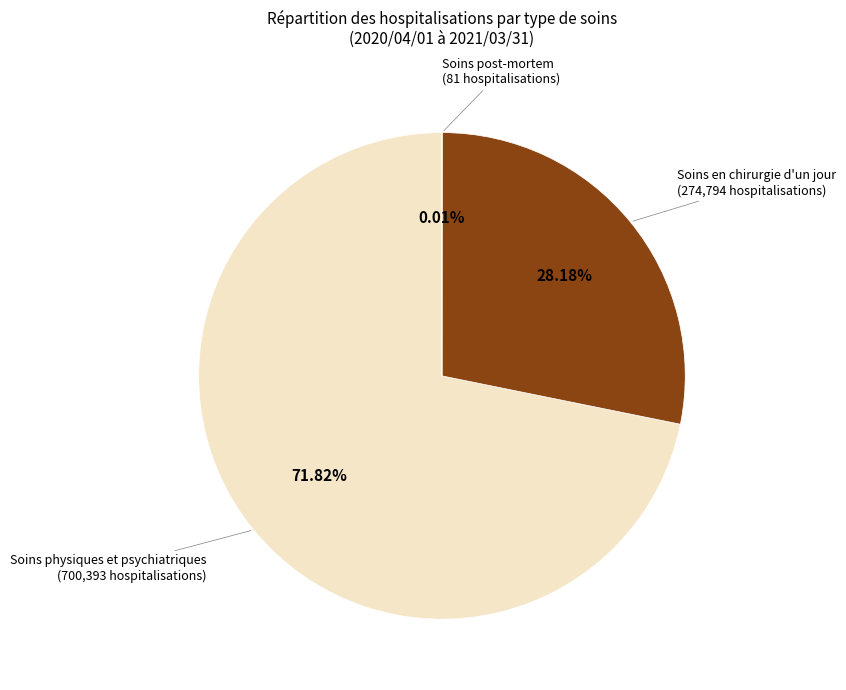

What is the largest slice in the pie chart?

Soins physiques et psychiatriques